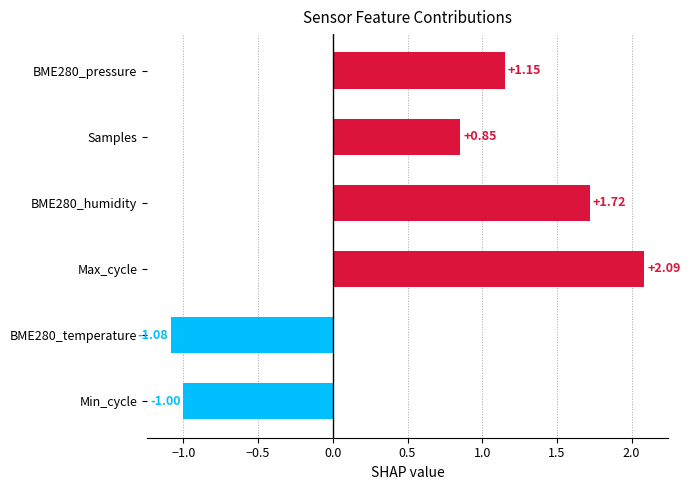

What is the average value?

0.6